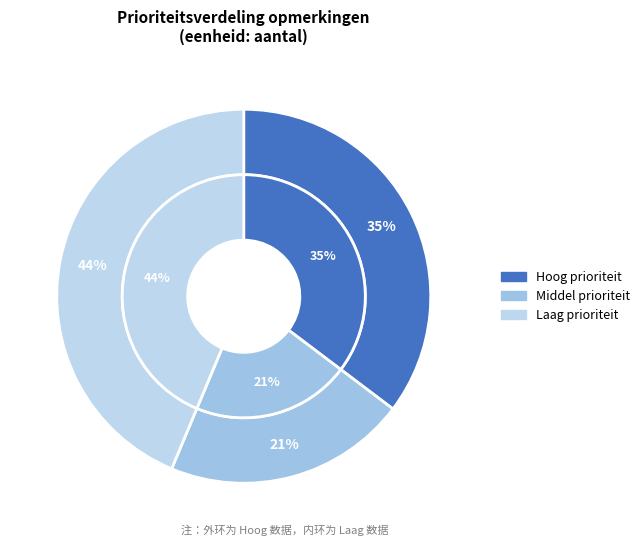

Which category has the smallest portion of the pie?

Middel